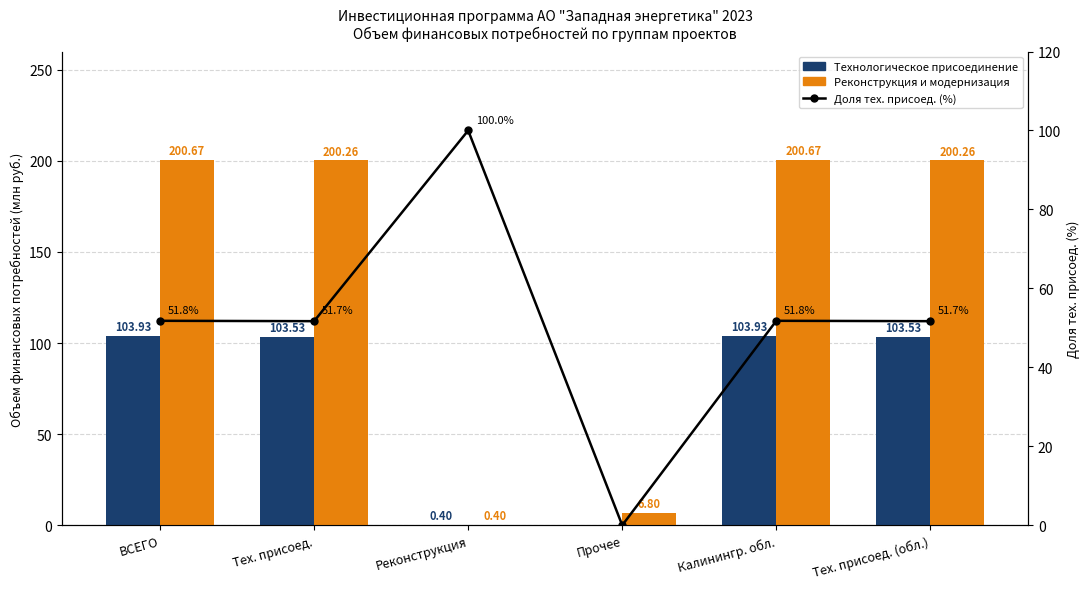

The Реконструкция и модернизация series shows 200.7 at Калинингр. обл.. True or false?

True